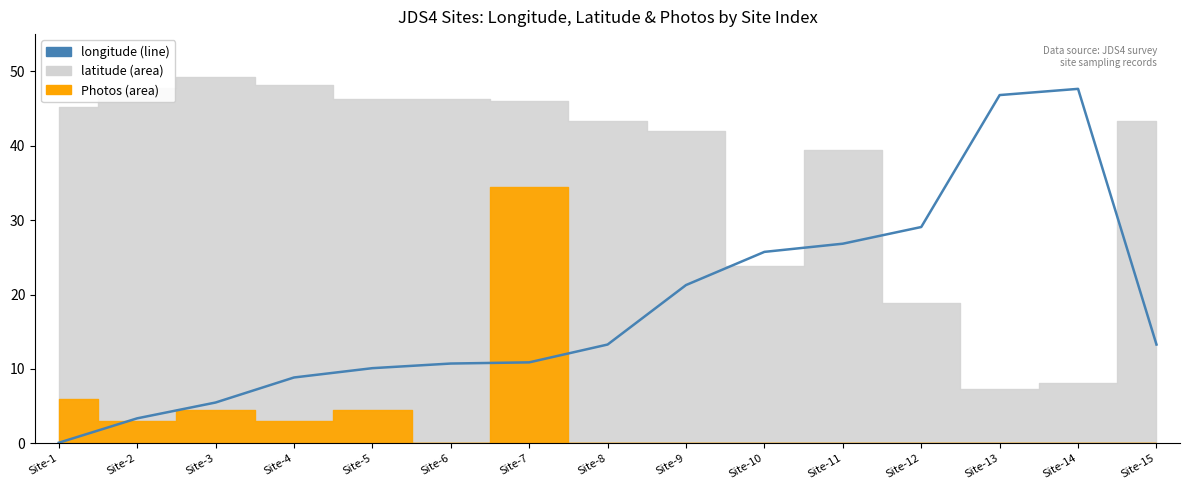

At which label is the value closest to 23?

Site-9